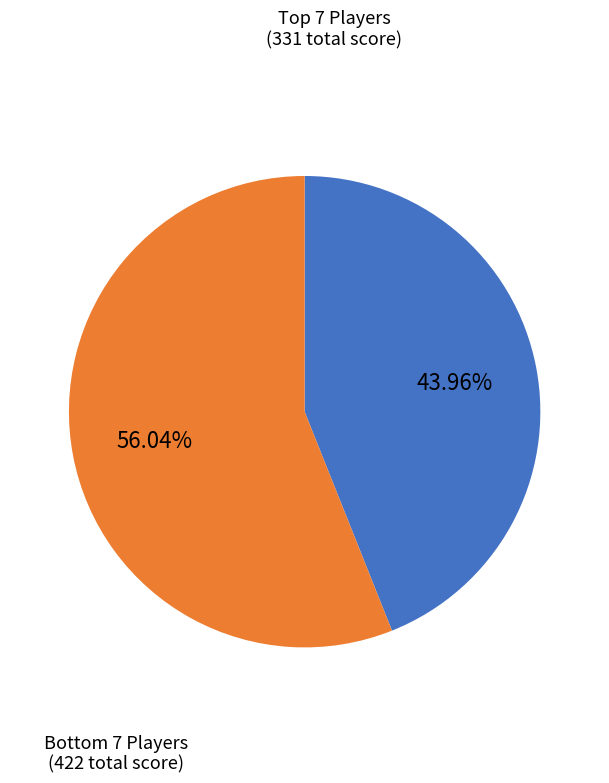

Is there a majority slice in this chart?

Yes